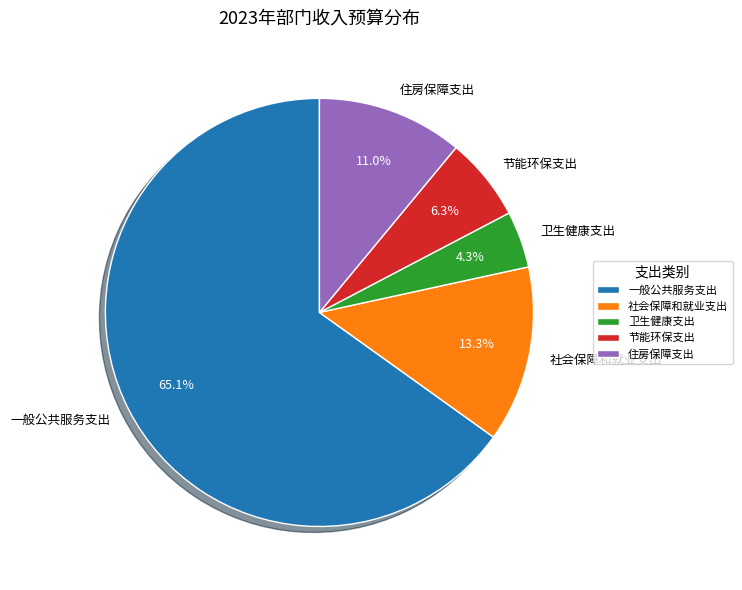

To the nearest percent, what is the difference between the 住房保障支出 and 节能环保支出 slice percentages?

5%